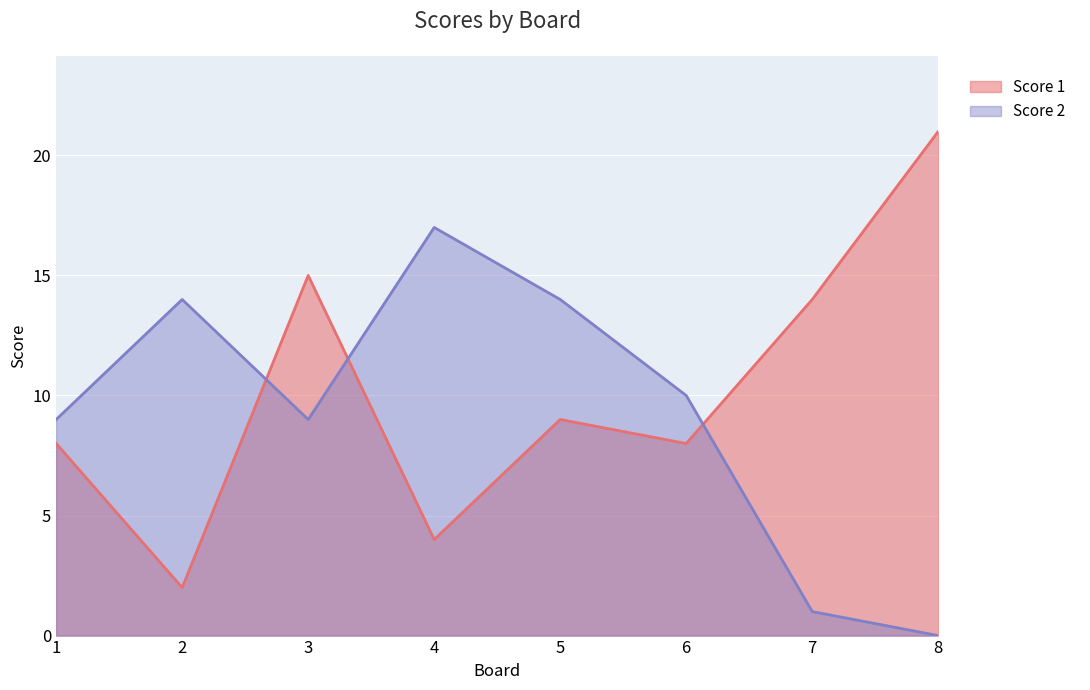

Rank the categories by Score 1 value from lowest to highest.

2, 4, 1, 6, 5, 7, 3, 8